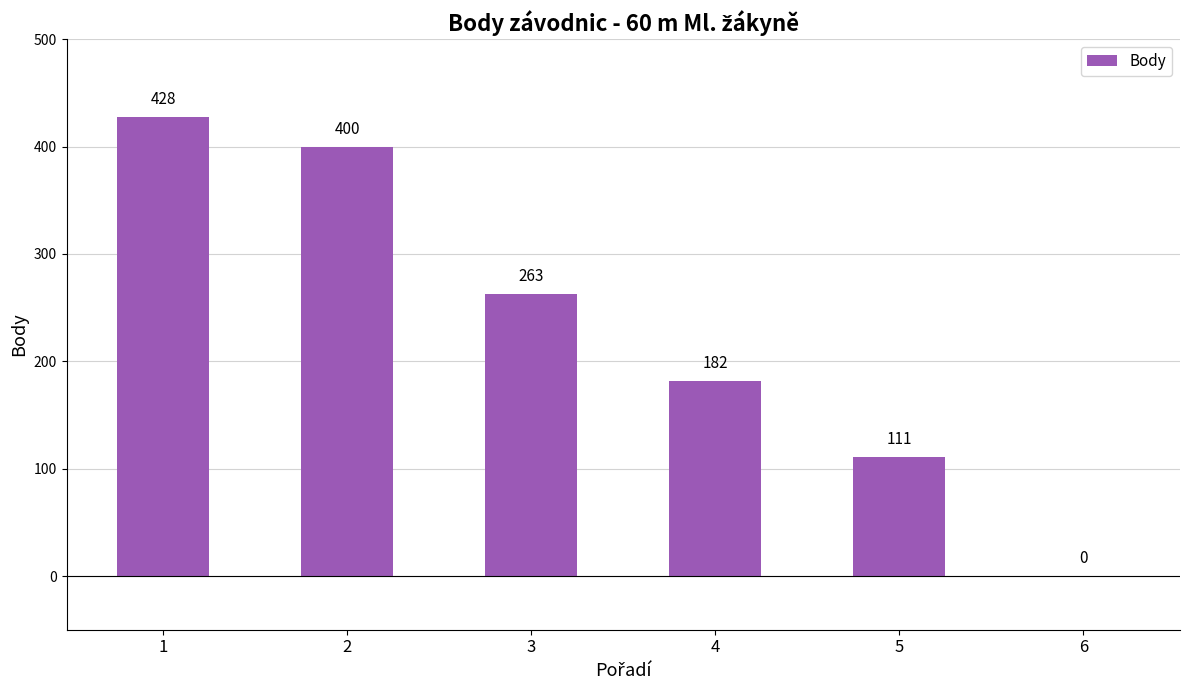

Reading left to right, transcribe all the data shown in this chart.

1=428	2=400	3=263	4=182	5=111	6=0